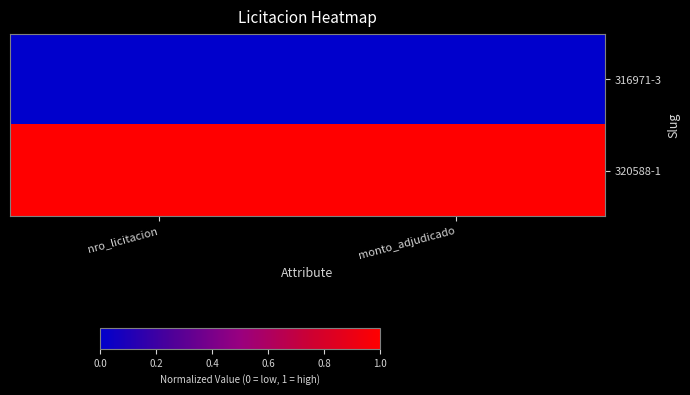

Reading left to right, what are all the values shown in this chart?

316971-3: nro_licitacion=0	monto_adjudicado=0
320588-1: nro_licitacion=1	monto_adjudicado=1